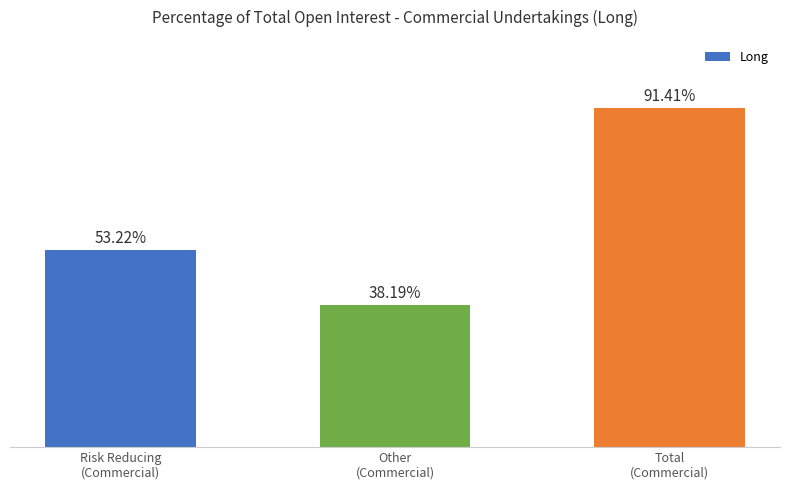

Does the chart contain any negative values?

No